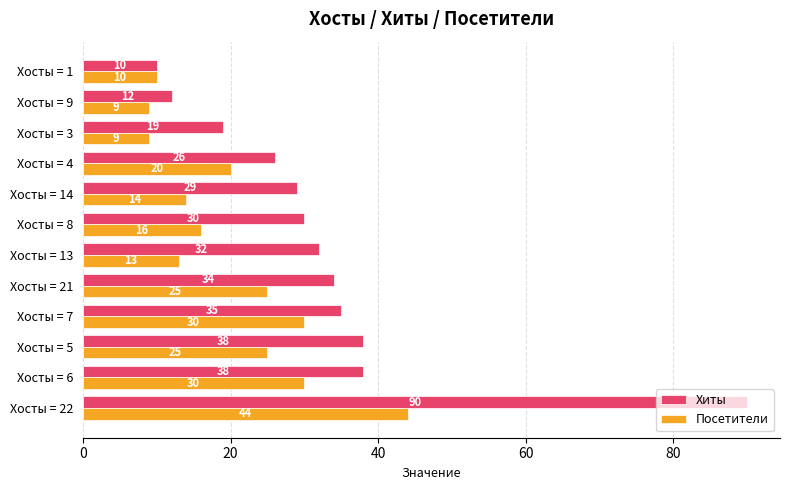

What is the sum of the Хиты values at Хосты = 22 and Хосты = 7?

125